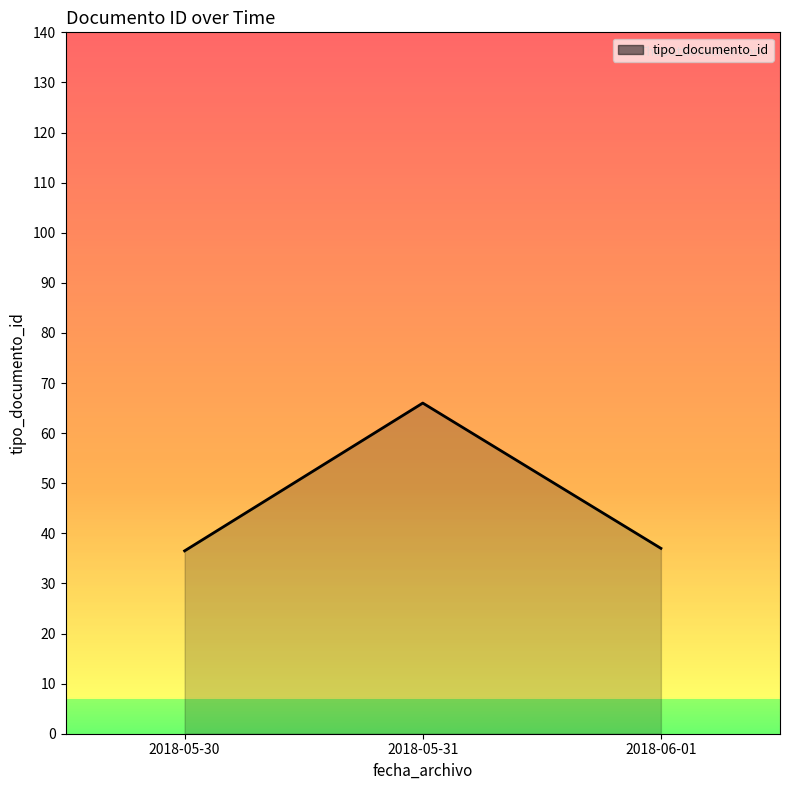

True or false: the data shows 66.0 at 2018-05-31.

True